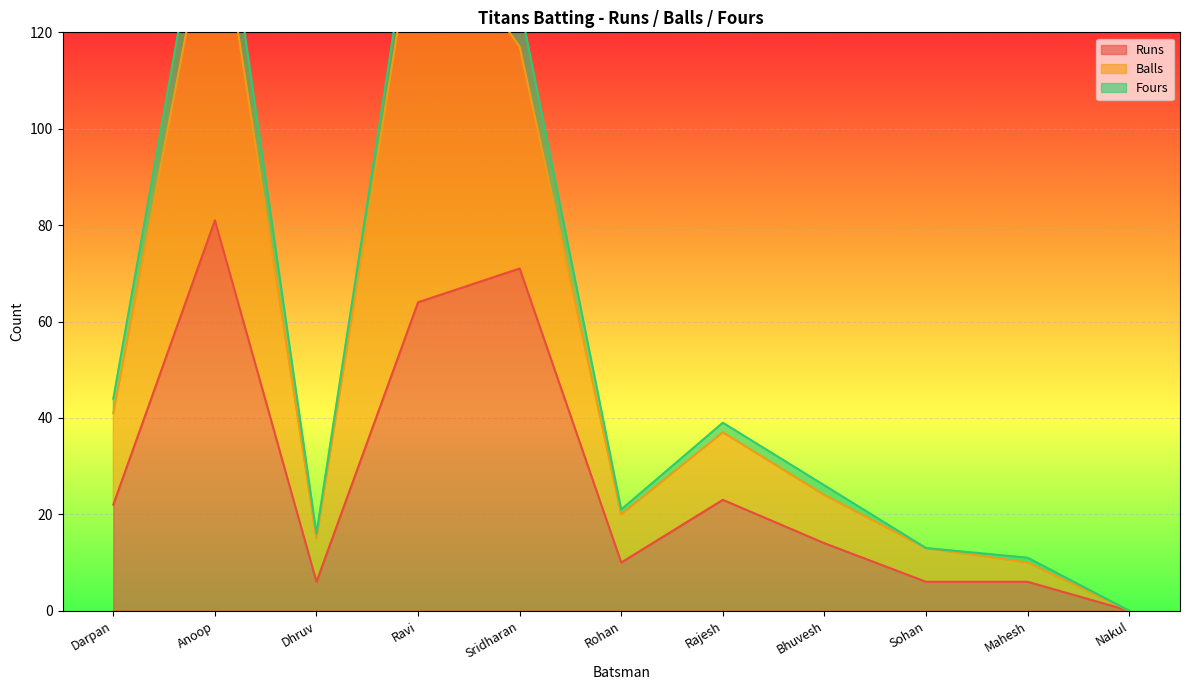

Where is Balls nearest to the value 75?

Darpan